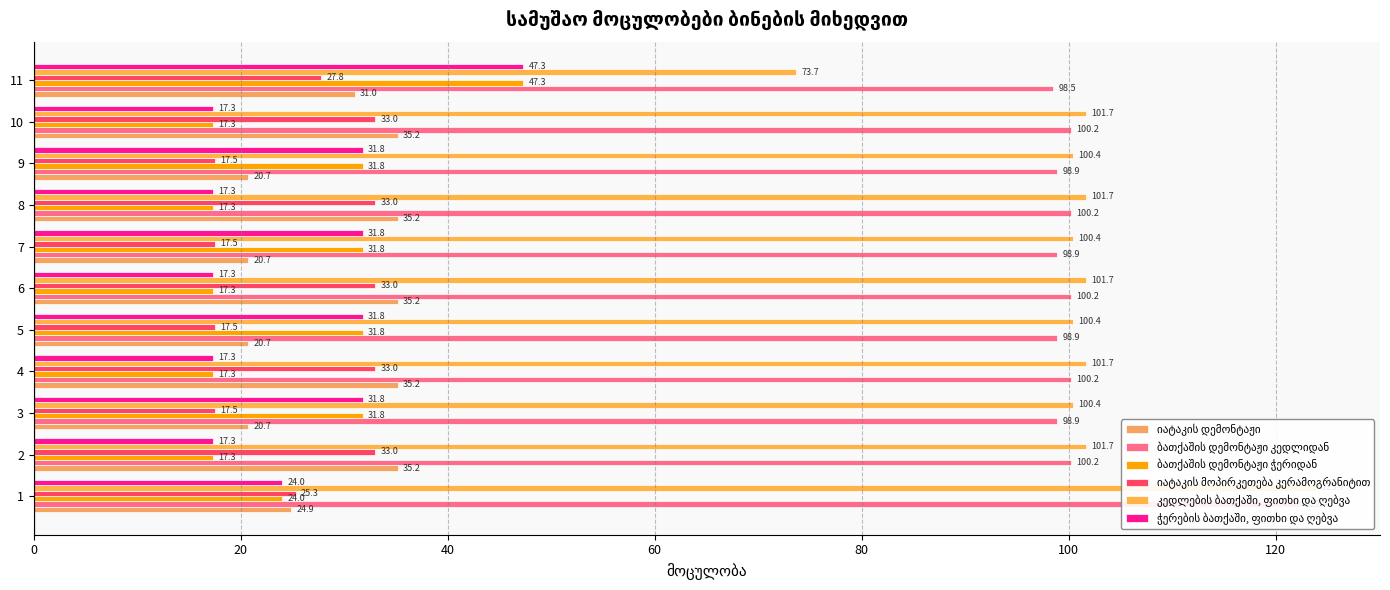

What is the value of the კედლების ბათქაში, ფითხი და ღებვა bar at the 8th from the left?

101.7